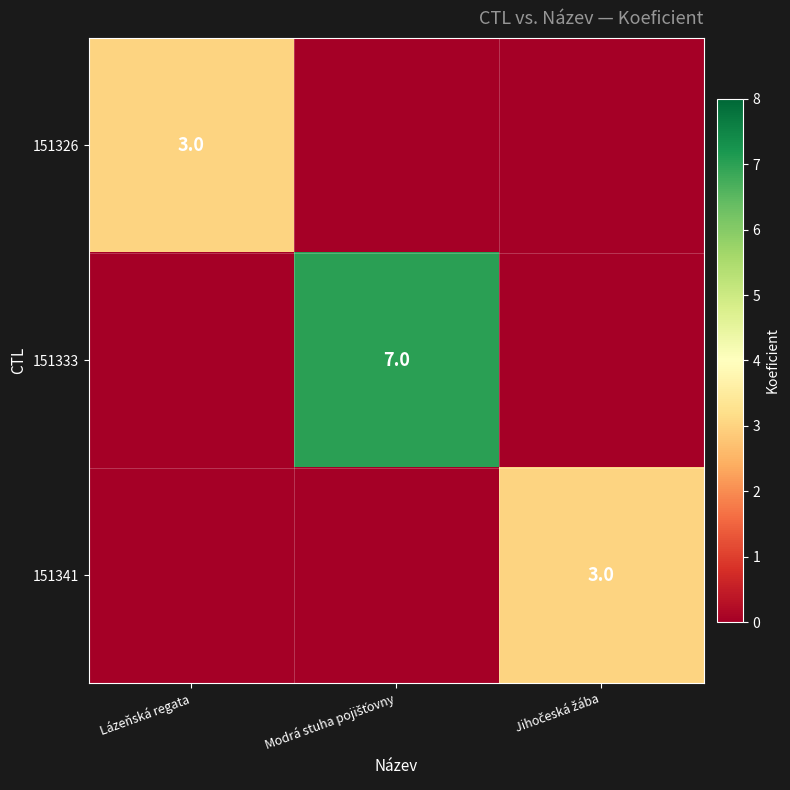

The value of 151333 at Jihočeská žába is -3. True or false?

False